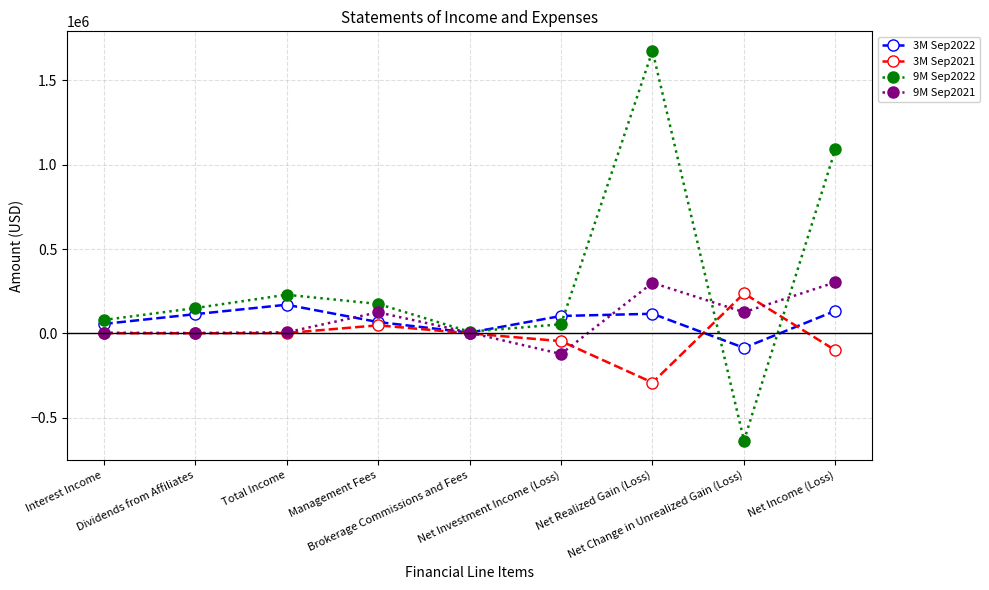

Is the value of 3M Sep2022 at Dividends from Affiliates greater than the value of 3M Sep2021 at Net Investment Income (Loss)?

Yes